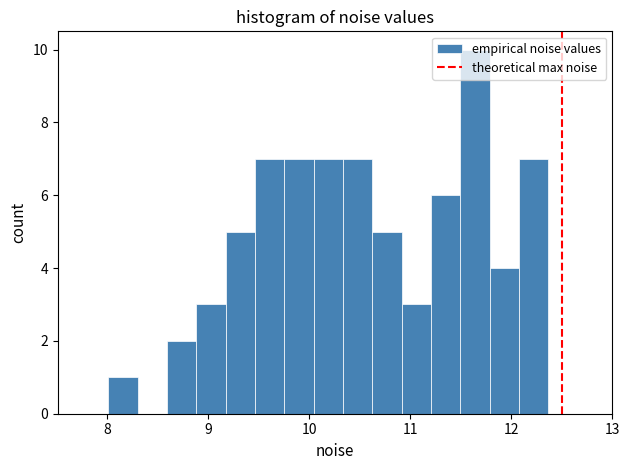

Around what value on the x-axis is the tallest bar? Give the approximate position of its centre, as read against the axis.

11.6